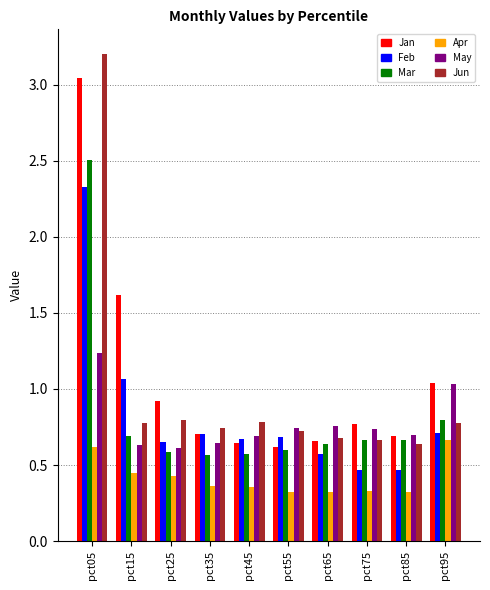

List the series in order of their peak value, lowest first.

Apr, May, Feb, Mar, Jan, Jun